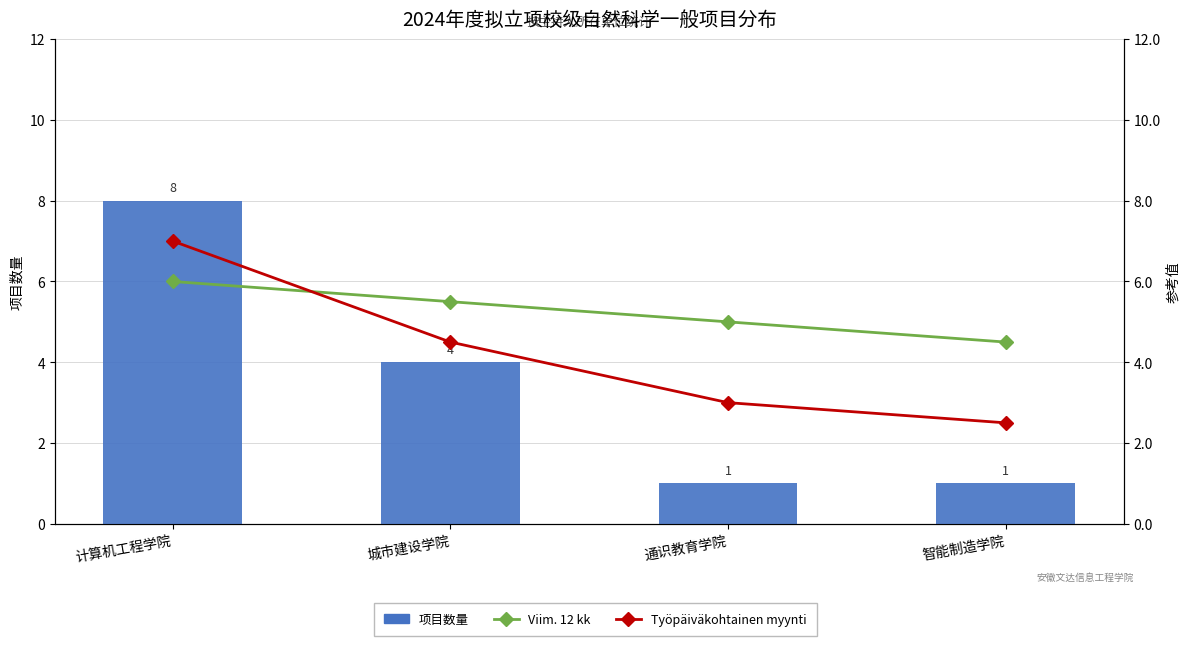

Which has a higher value, 通识教育学院 or 计算机工程学院?

计算机工程学院